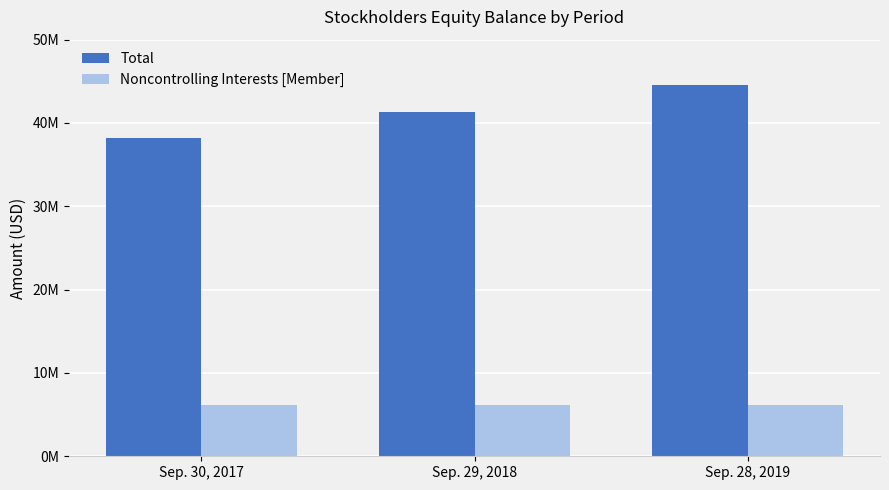

What is the difference between the Noncontrolling Interests [Member] values at Sep. 29, 2018 and Sep. 30, 2017?

46000